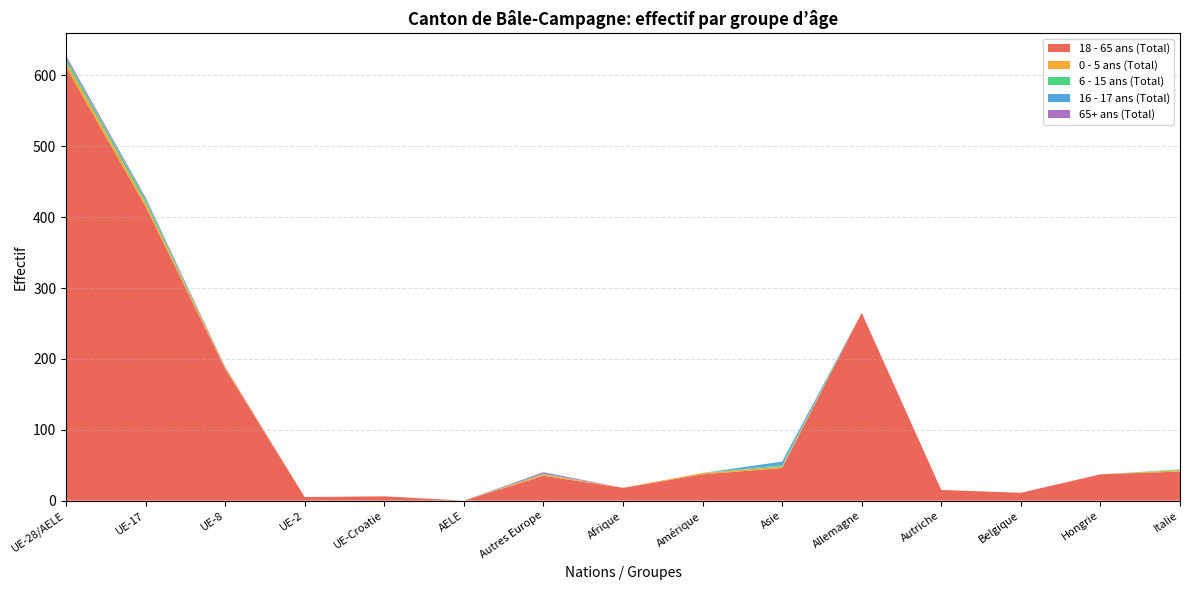

Reading right to left, what are all the values shown in this chart?

18 - 65 ans (Total): 41	37	11	15	265	46	37	18	35	0	6	5	186	415	612
0 - 5 ans (Total): 2	0	0	0	0	2	2	0	2	0	0	0	2	5	7
6 - 15 ans (Total): 1	0	0	0	0	2	0	0	1	0	0	0	0	5	5
16 - 17 ans (Total): 0	0	0	0	0	5	0	0	0	0	0	0	0	1	1
65+ ans (Total): 0	0	0	0	0	0	0	0	2	0	0	0	1	2	3